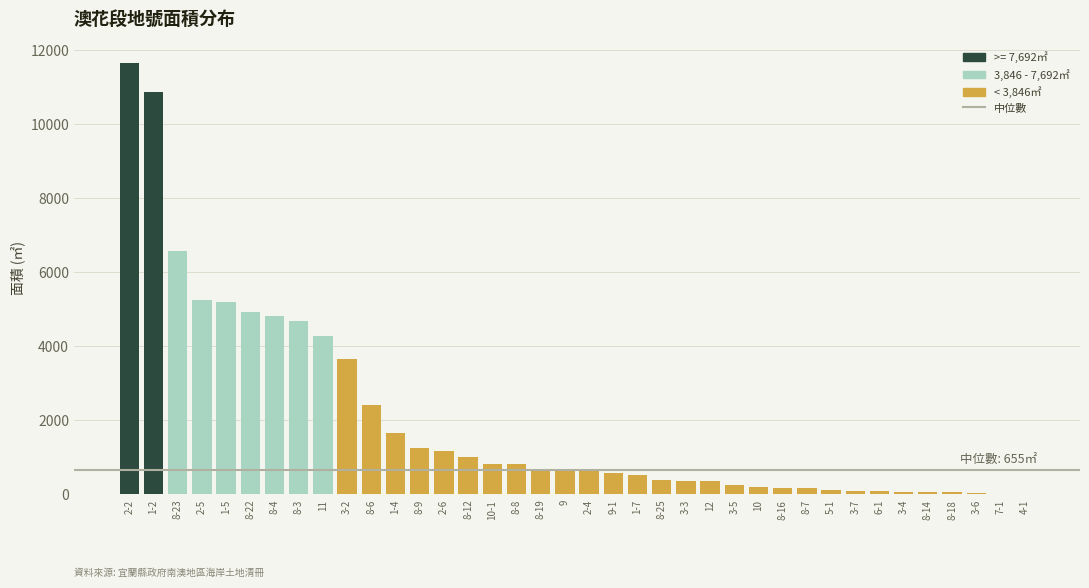

What is the ratio of the value at 8-22 to the value at 2-2?

0.4